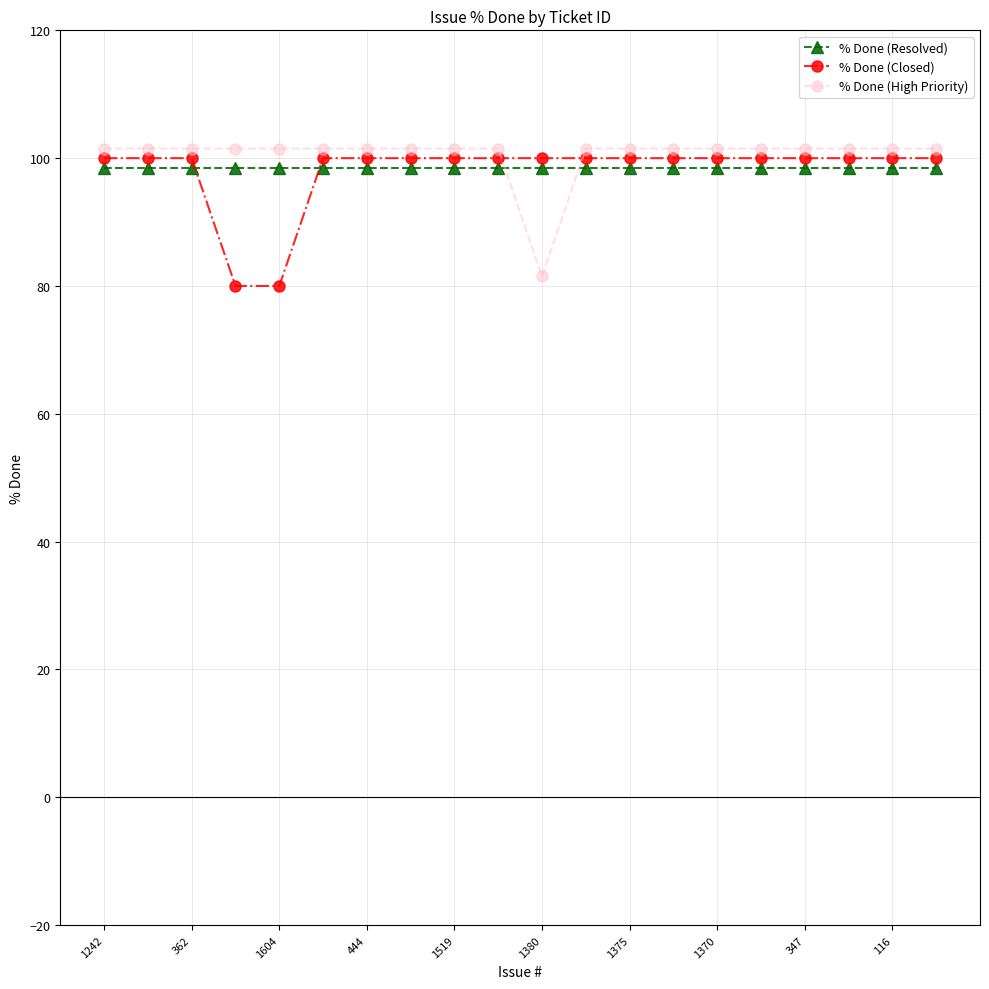

What is the minimum value shown in the chart?

80.0